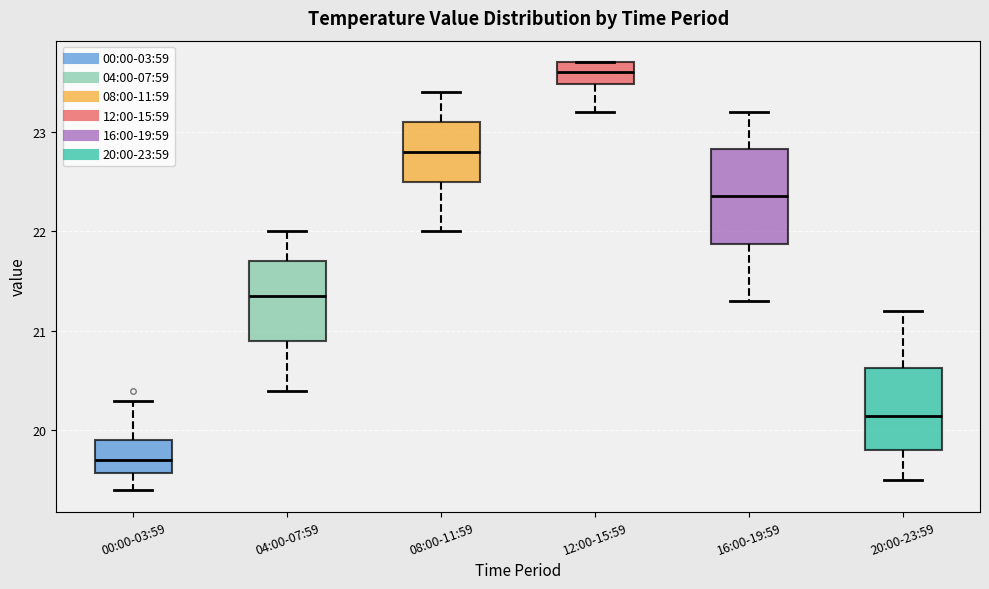

Reading left to right, read every box against the y-axis: the position of its median line, the range the box covers, and the ends of its whiskers. The values are not printed on the chart, so give them approximately, as read against the axis.

00:00-03:59: median 19.7, box 19.6 to 19.9, whiskers 19.4 to 20.3
04:00-07:59: median 21.4, box 20.9 to 21.7, whiskers 20.4 to 22.0
08:00-11:59: median 22.8, box 22.5 to 23.1, whiskers 22.0 to 23.4
12:00-15:59: median 23.6, box 23.5 to 23.7, whiskers 23.2 to 23.7
16:00-19:59: median 22.4, box 21.9 to 22.8, whiskers 21.3 to 23.2
20:00-23:59: median 20.2, box 19.8 to 20.6, whiskers 19.5 to 21.2